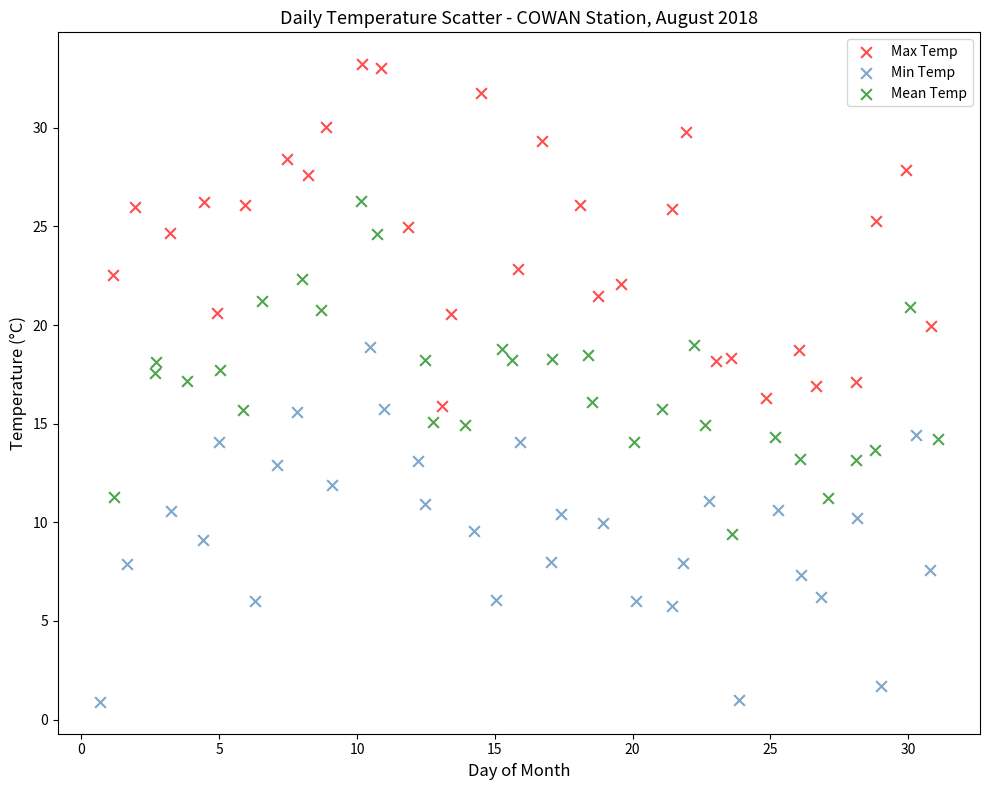

Which series contains the lowest Y value?

Min Temp